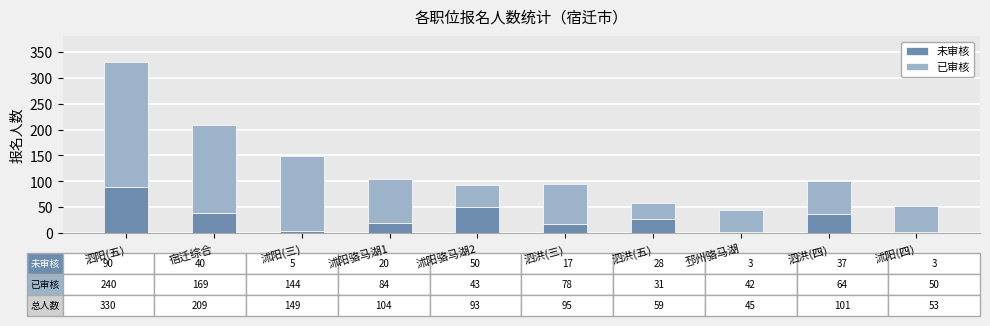

What is the highest value of the 未审核 series?

90